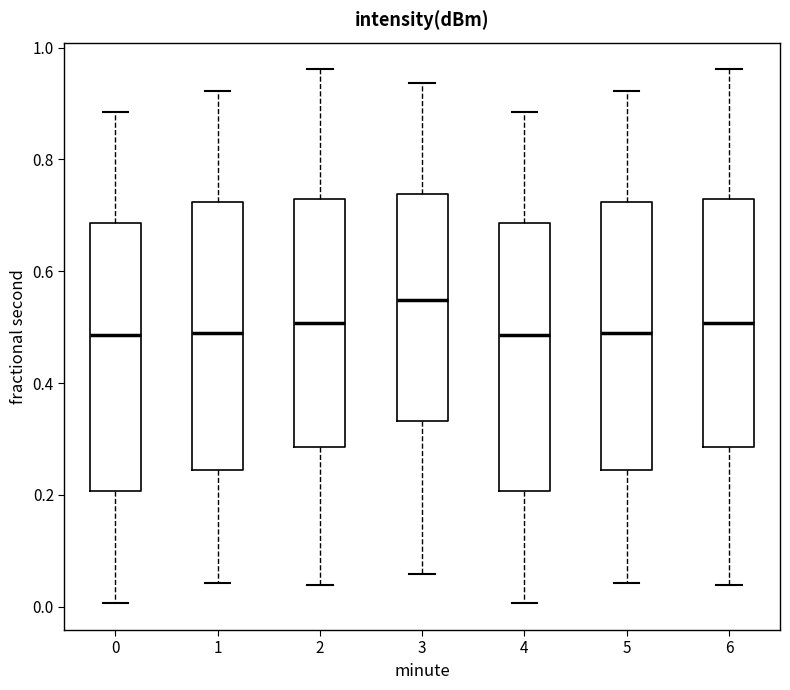

Reading left to right, read every box against the y-axis: the position of its median line, the range the box covers, and the ends of its whiskers. The values are not printed on the chart, so give them approximately, as read against the axis.

0: median 0.48, box 0.20 to 0.68, whiskers 0.00 to 0.88
1: median 0.48, box 0.24 to 0.72, whiskers 0.04 to 0.92
2: median 0.50, box 0.28 to 0.72, whiskers 0.04 to 0.96
3: median 0.54, box 0.34 to 0.74, whiskers 0.06 to 0.94
4: median 0.48, box 0.20 to 0.68, whiskers 0.00 to 0.88
5: median 0.48, box 0.24 to 0.72, whiskers 0.04 to 0.92
6: median 0.50, box 0.28 to 0.72, whiskers 0.04 to 0.96